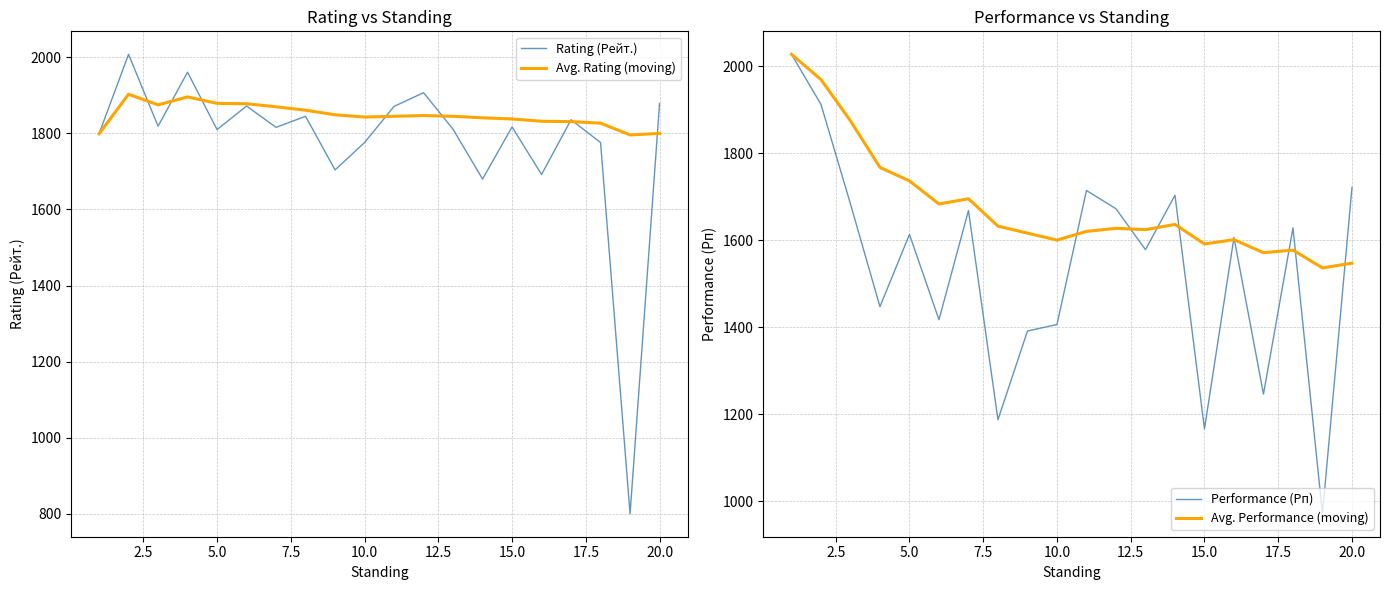

What is the highest value of the Performance (Рп) series?

2027